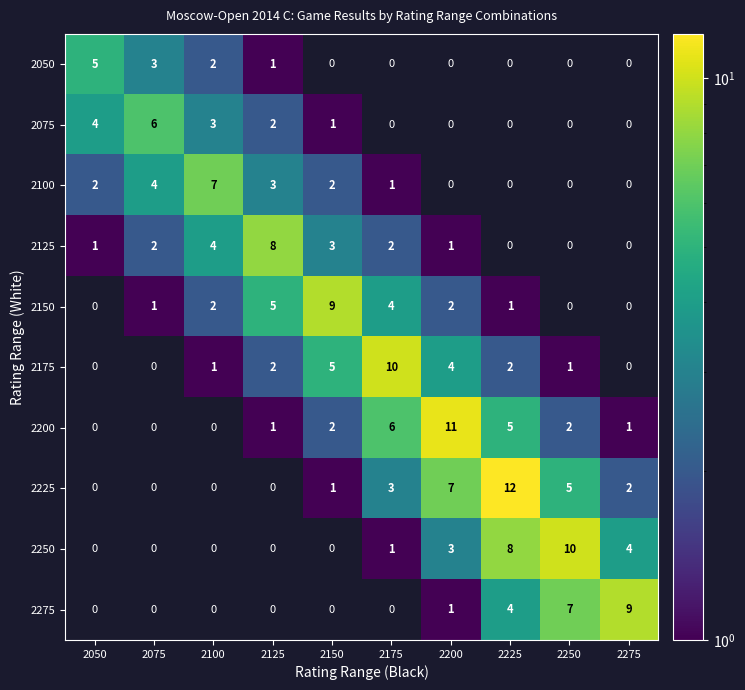

The 2250 series shows 8 at 2225. True or false?

True